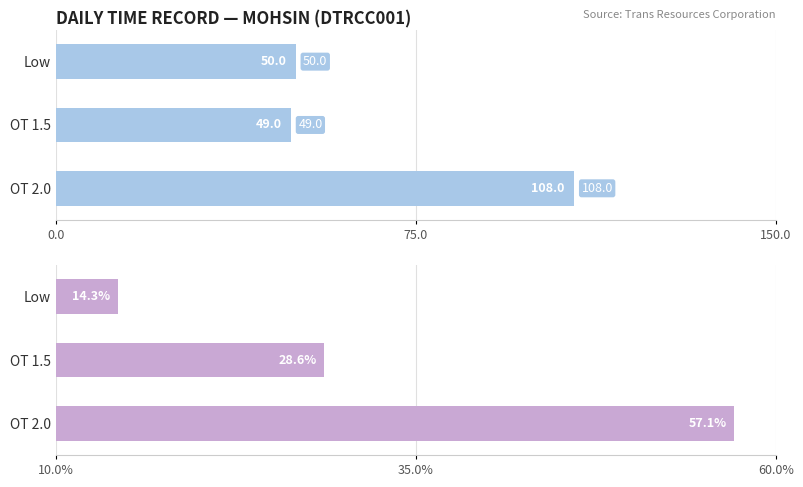

What is the maximum value for Count?

108.0